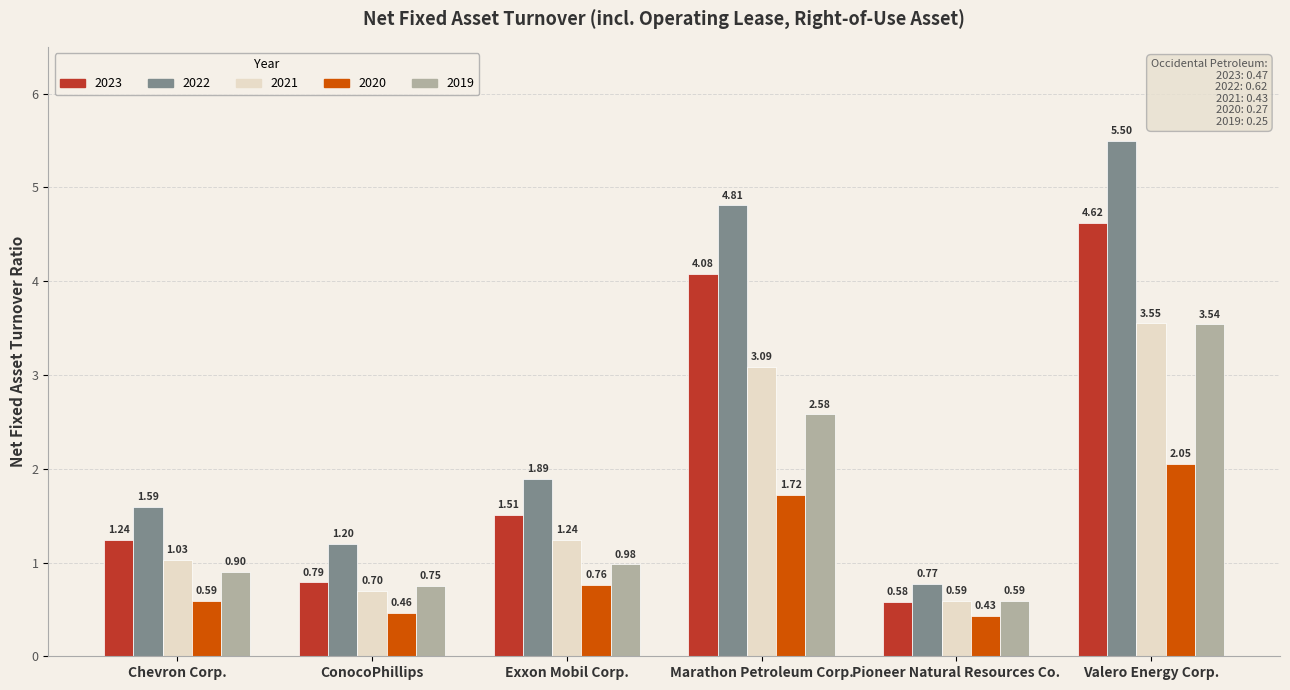

At which label does 2022 first exceed 1?

Chevron Corp.